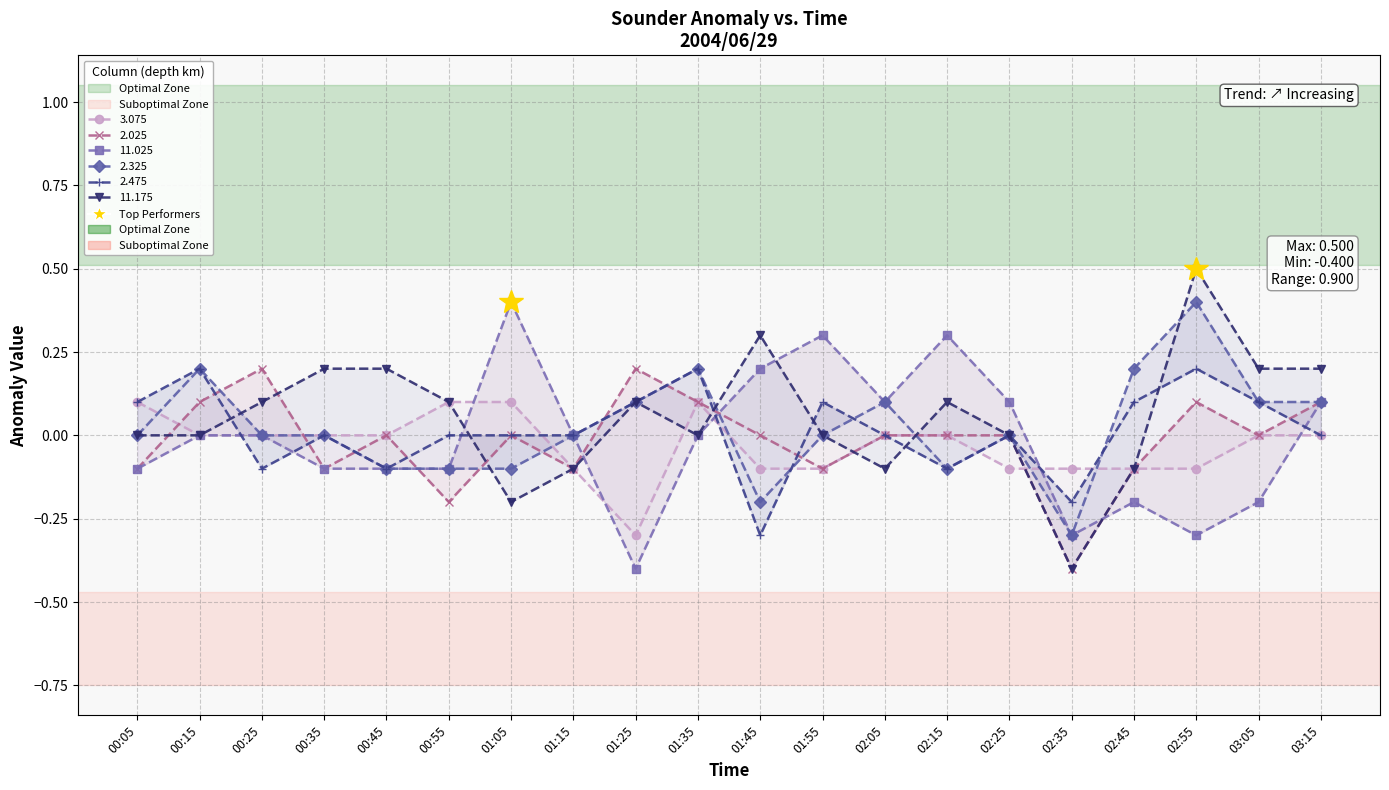

Reading right to left, extract all data points from this chart.

3.075: 03:15=0.0	03:05=-0.0	02:55=-0.1	02:45=-0.1	02:35=-0.1	02:25=-0.1	02:15=-0.0	02:05=0.0	01:55=-0.1	01:45=-0.1	01:35=0.1	01:25=-0.3	01:15=-0.1	01:05=0.1	00:55=0.1	00:45=-0.0	00:35=0.0	00:25=-0.0	00:15=0.0	00:05=0.1
2.025: 03:15=0.1	03:05=0.0	02:55=0.1	02:45=-0.1	02:35=-0.4	02:25=-0.0	02:15=-0.0	02:05=-0.0	01:55=-0.1	01:45=-0.0	01:35=0.1	01:25=0.2	01:15=-0.1	01:05=-0.0	00:55=-0.2	00:45=-0.0	00:35=-0.1	00:25=0.2	00:15=0.1	00:05=-0.1
11.025: 03:15=0.1	03:05=-0.2	02:55=-0.3	02:45=-0.2	02:35=-0.3	02:25=0.1	02:15=0.3	02:05=0.1	01:55=0.3	01:45=0.2	01:35=0.0	01:25=-0.4	01:15=0.0	01:05=0.4	00:55=-0.1	00:45=-0.1	00:35=-0.1	00:25=0.0	00:15=-0.0	00:05=-0.1
2.325: 03:15=0.1	03:05=0.1	02:55=0.4	02:45=0.2	02:35=-0.3	02:25=0.0	02:15=-0.1	02:05=0.1	01:55=0.0	01:45=-0.2	01:35=0.2	01:25=0.1	01:15=0.0	01:05=-0.1	00:55=-0.1	00:45=-0.1	00:35=0.0	00:25=0.0	00:15=0.2	00:05=0.0
2.475: 03:15=-0.0	03:05=0.1	02:55=0.2	02:45=0.1	02:35=-0.2	02:25=0.0	02:15=-0.1	02:05=0.0	01:55=0.1	01:45=-0.3	01:35=0.2	01:25=0.1	01:15=-0.0	01:05=0.0	00:55=-0.0	00:45=-0.1	00:35=0.0	00:25=-0.1	00:15=0.2	00:05=0.1
11.175: 03:15=0.2	03:05=0.2	02:55=0.5	02:45=-0.1	02:35=-0.4	02:25=-0.0	02:15=0.1	02:05=-0.1	01:55=-0.0	01:45=0.3	01:35=-0.0	01:25=0.1	01:15=-0.1	01:05=-0.2	00:55=0.1	00:45=0.2	00:35=0.2	00:25=0.1	00:15=0.0	00:05=-0.0